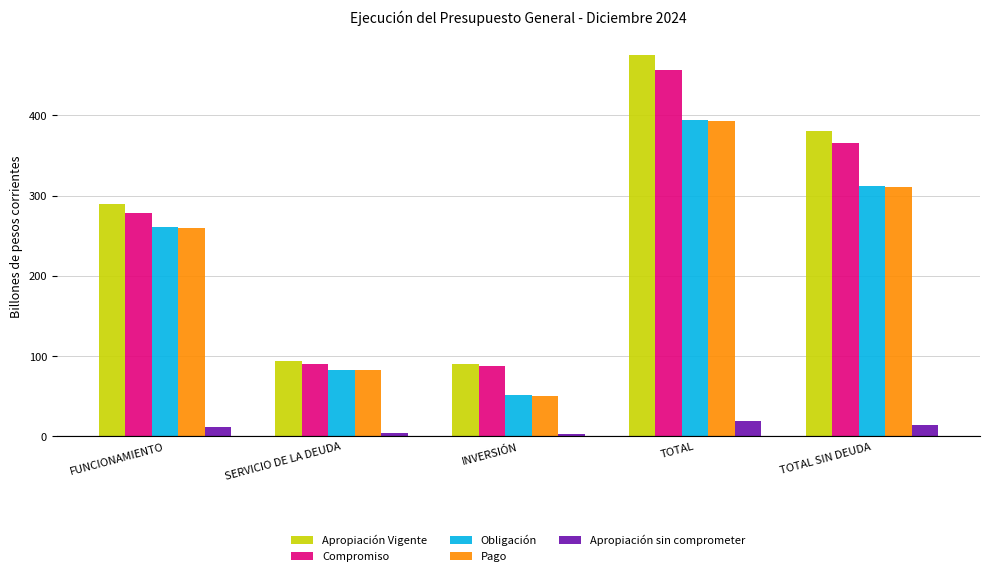

How many groups of bars are there?

5